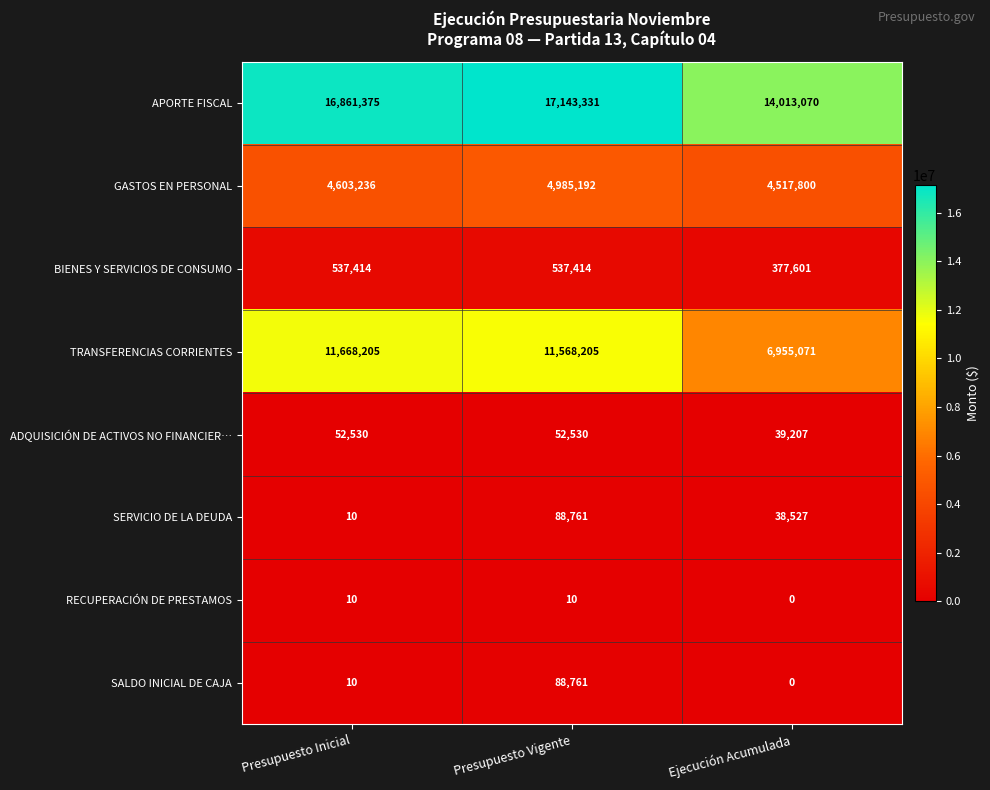

Is it true that SALDO INICIAL DE CAJA equals 48078 at Ejecución Acumulada?

False